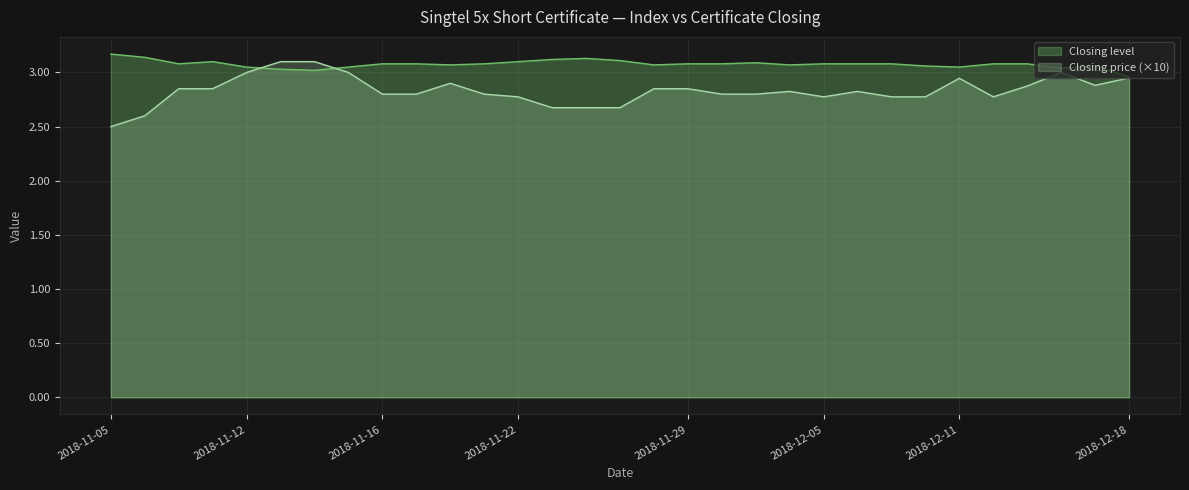

What is the sum of the Closing price values at 2018-11-19 and 2018-11-28?

5.7